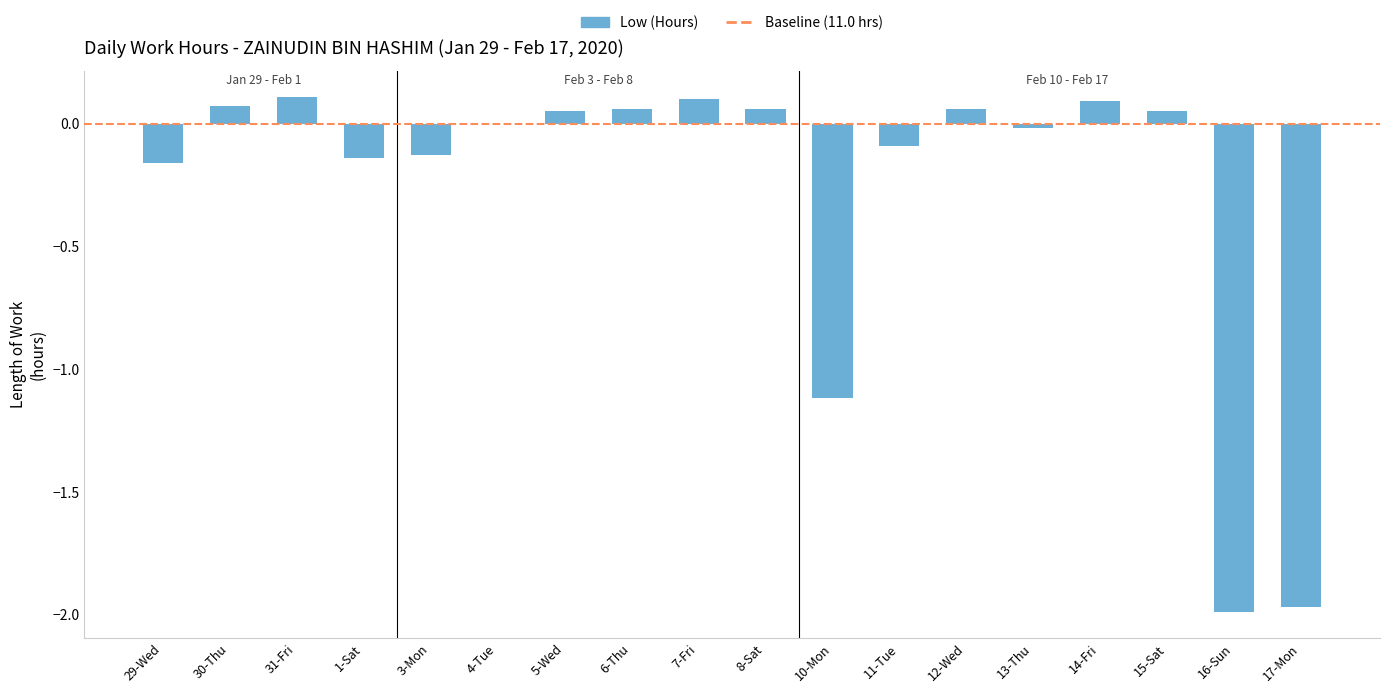

What is the change in value from 29-Wed to 11-Tue?

+0.1